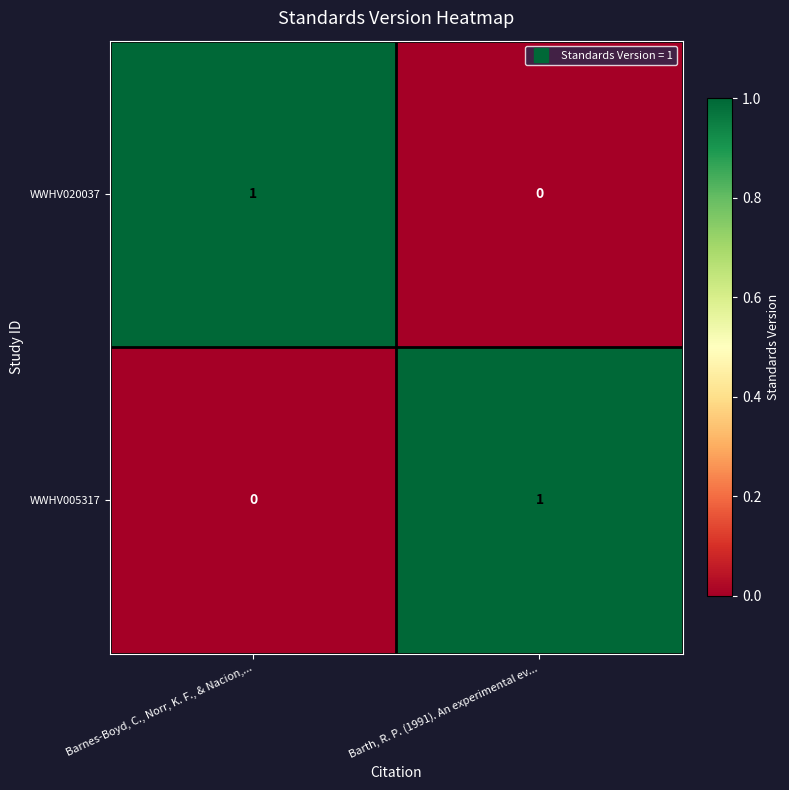

How many series are shown in this chart?

2